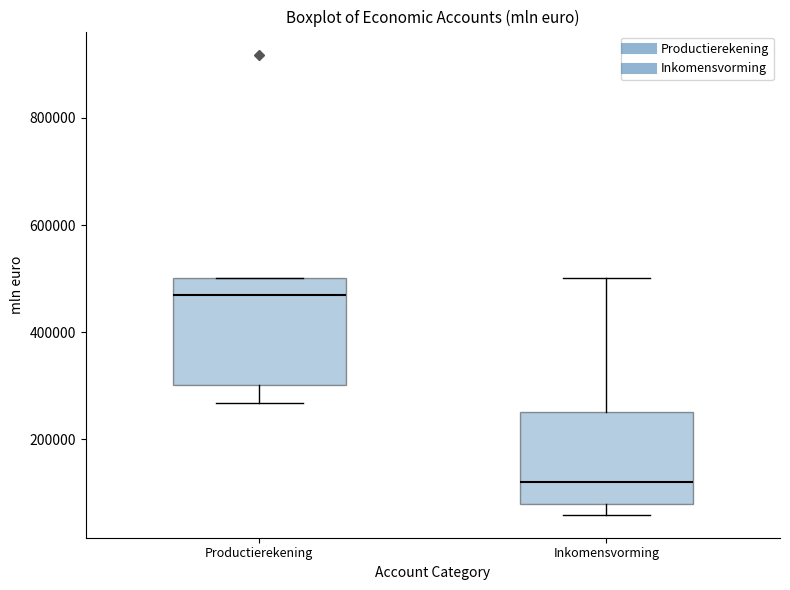

Which box is the tallest, from its lower edge to its upper edge?

Productierekening